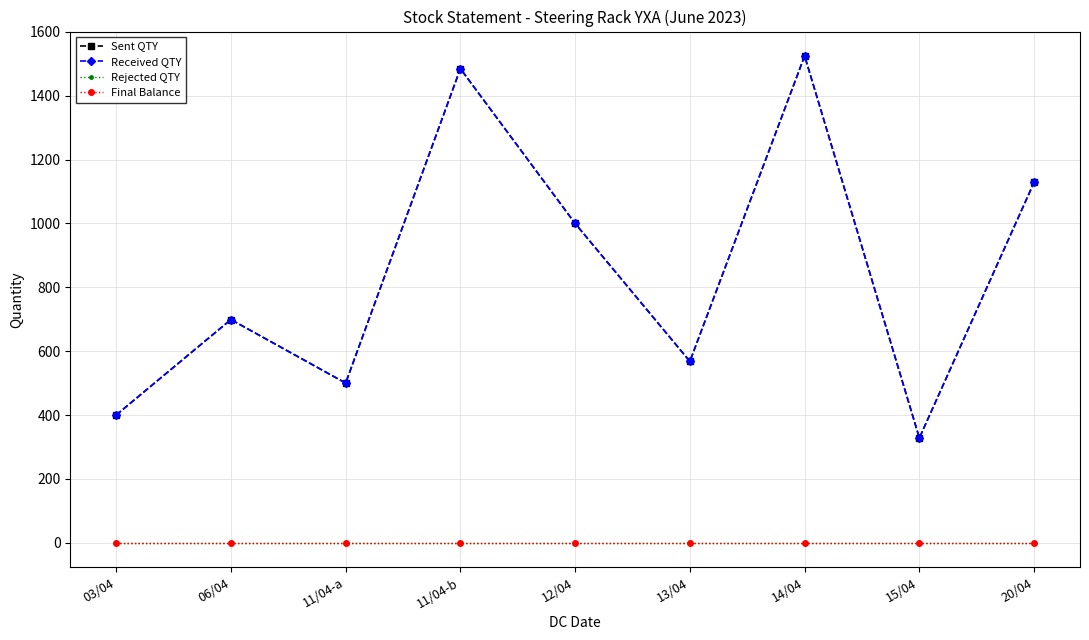

Rank the categories by Rejected QTY value from lowest to highest.

03/04, 06/04, 11/04-a, 11/04-b, 12/04, 13/04, 14/04, 15/04, 20/04